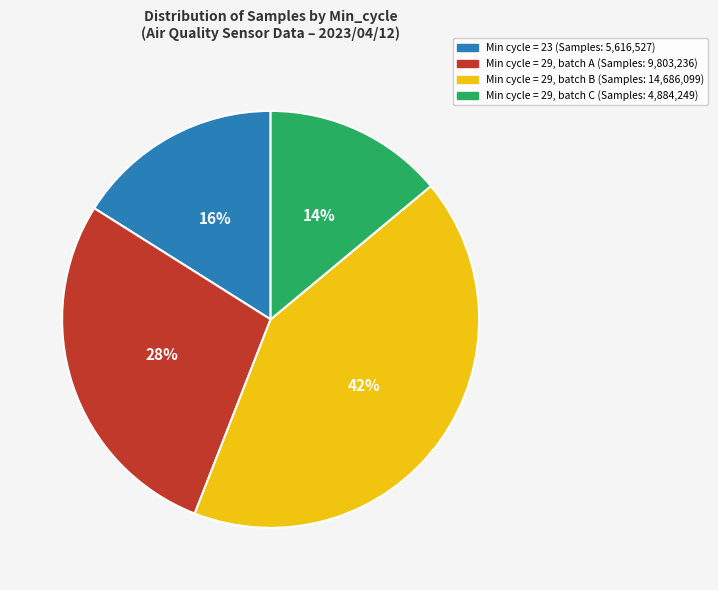

True or false: Min cycle = 29, batch B (Samples: 14,686,099) accounts for 27% of the total.

False